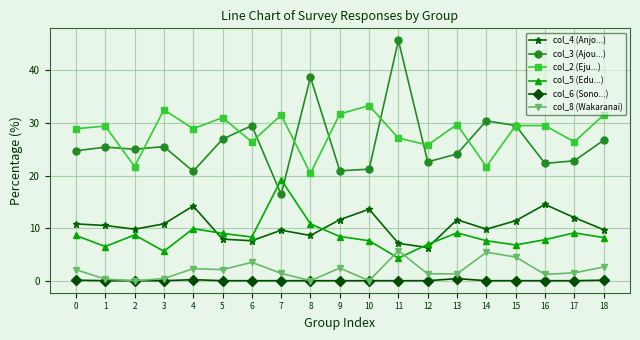

How many categories are shown in the chart?

19